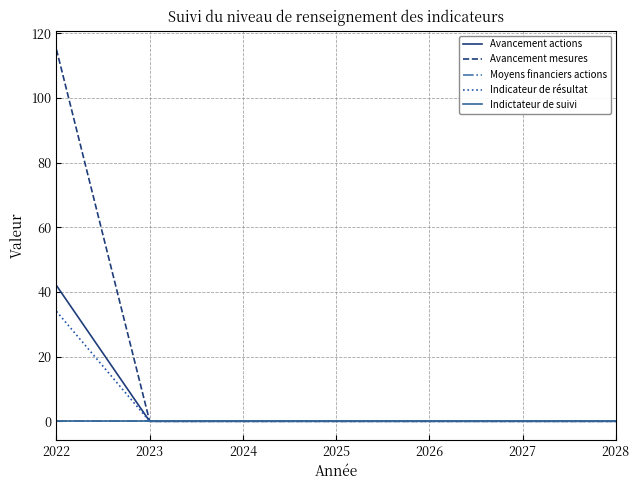

Reading left to right, extract all data points from this chart.

Avancement actions: 42	0	0	0	0	0	0
Avancement mesures: 115	0	0	0	0	0	0
Moyens financiers actions: 0	0	0	0	0	0	0
Indicateur de résultat: 34	0	0	0	0	0	0
Indictateur de suivi: 0	0	0	0	0	0	0